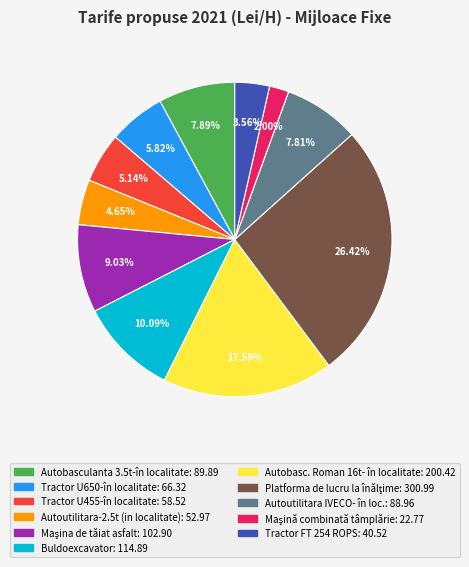

What is the ratio of the value at Autobasc. Roman 16t- în localitate to the value at Buldoexcavator?

1.7